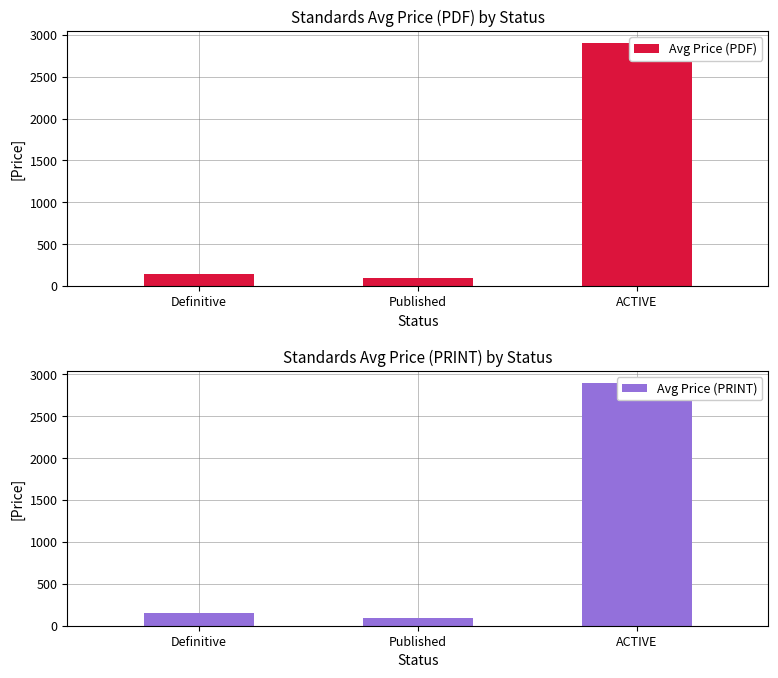

Reading left to right, transcribe all the data shown in this chart.

Avg Price (PDF): 147.4	95.8	2898.0
Avg Price (PRINT): 147.4	95.8	2898.0